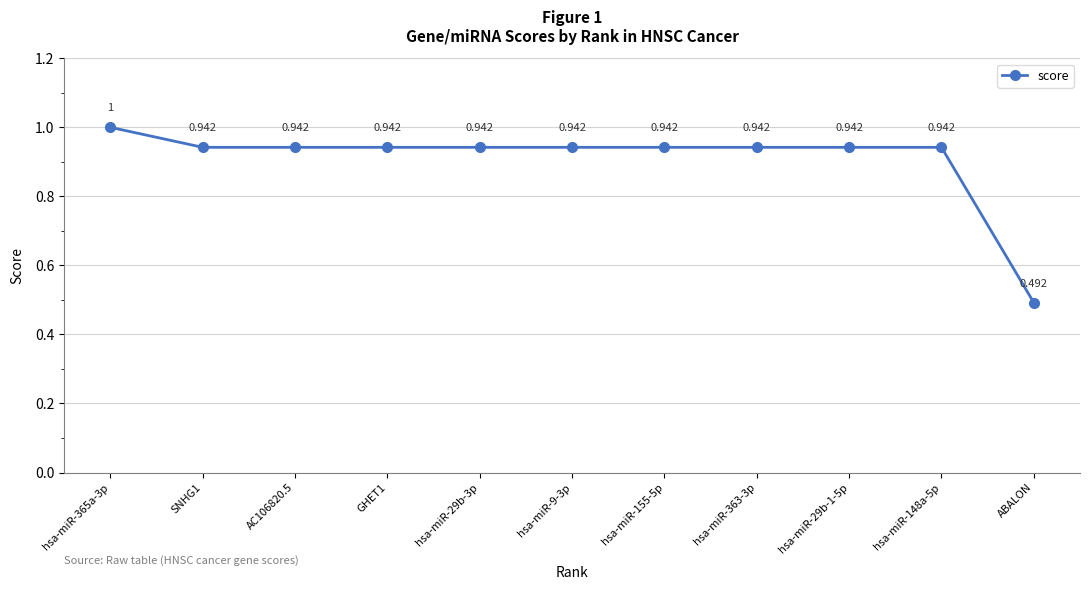

Where is the data nearest to the value 0?

ABALON